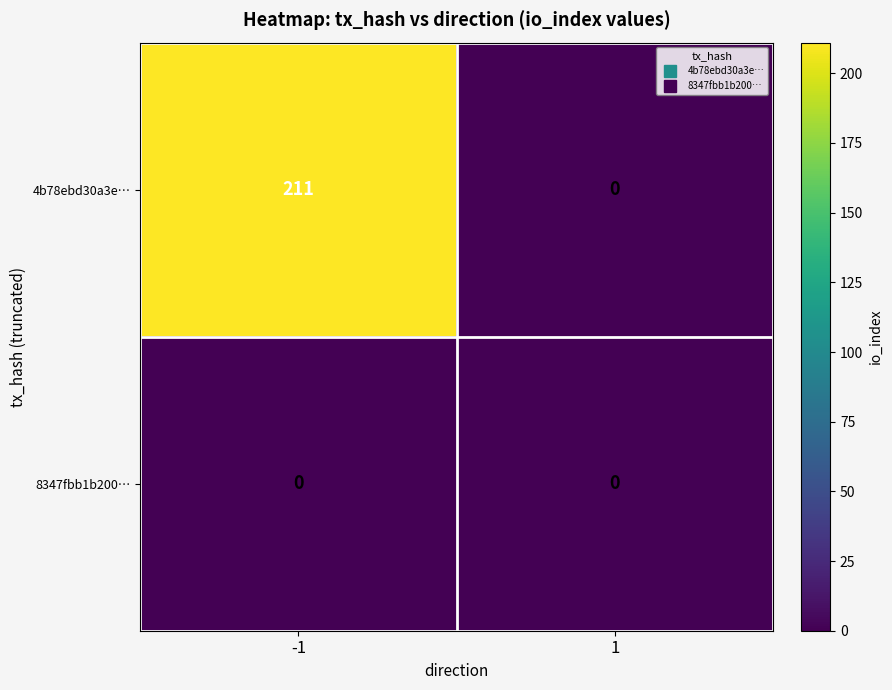

At -1, list the series in order from largest to smallest.

4b78ebd30a3e…, 8347fbb1b200…